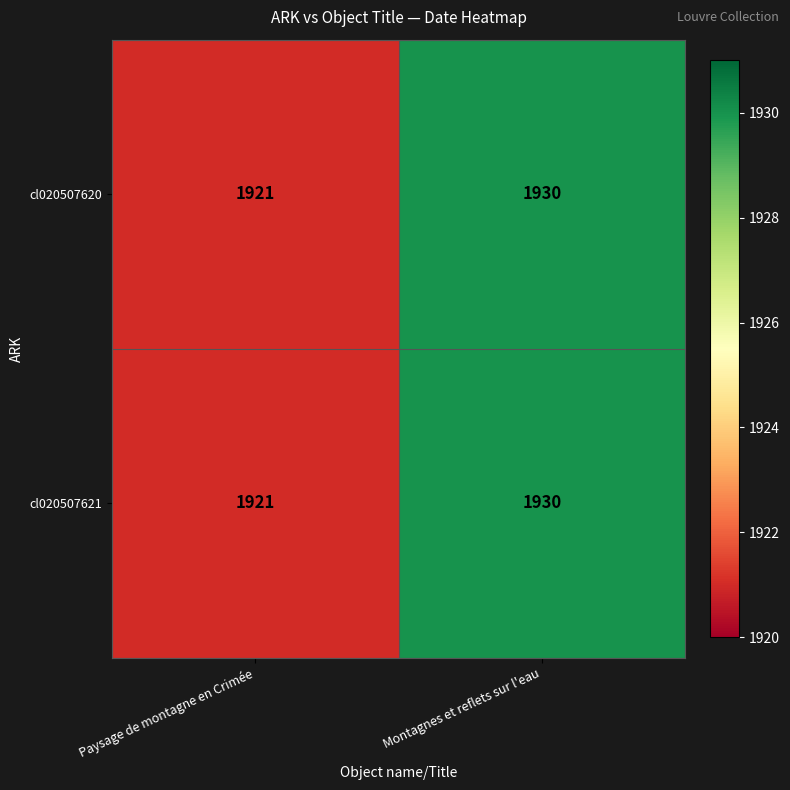

Where is cl020507620 nearest to the value 1925?

Paysage de montagne en Crimée